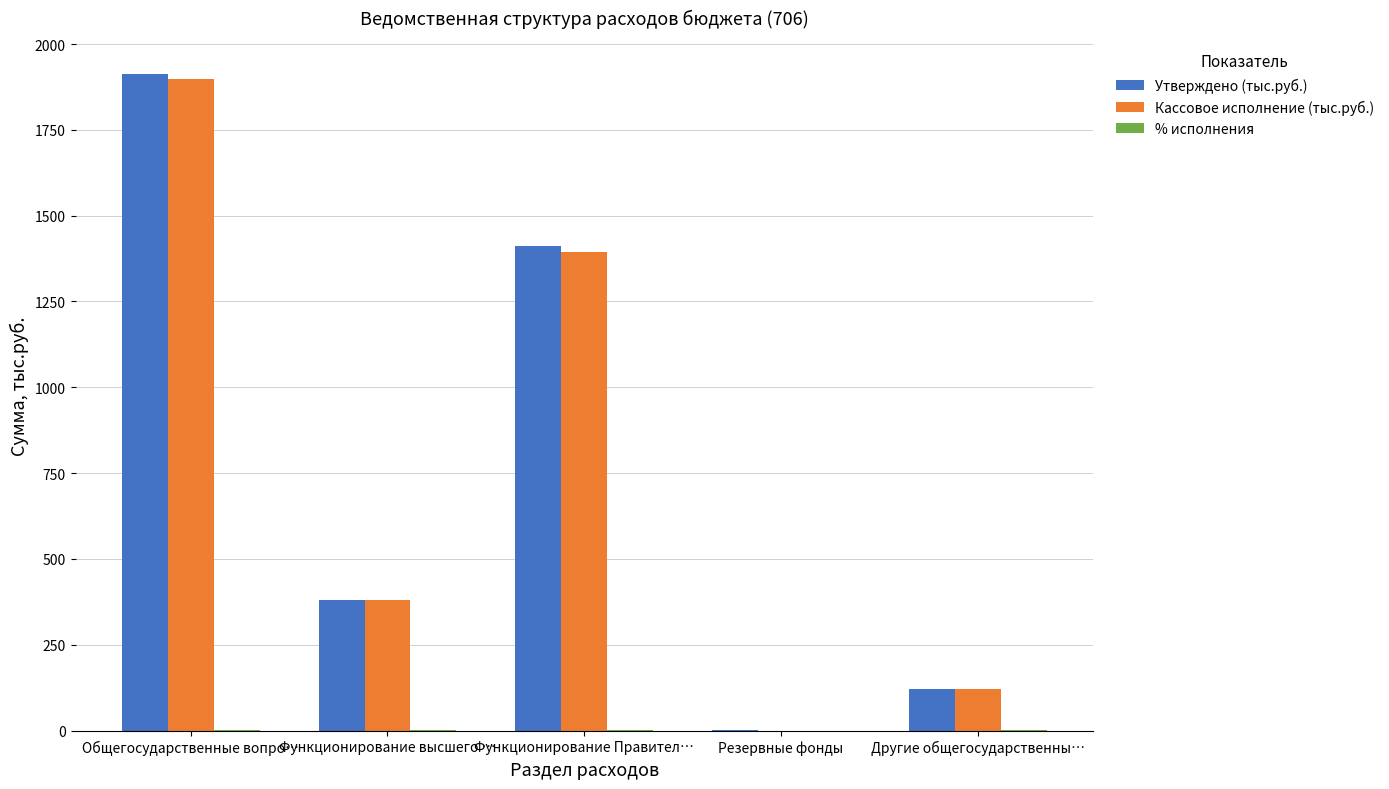

Is it true that Кассовое исполнение (тыс.руб.) equals 121.8 at Другие общегосударственны…?

True